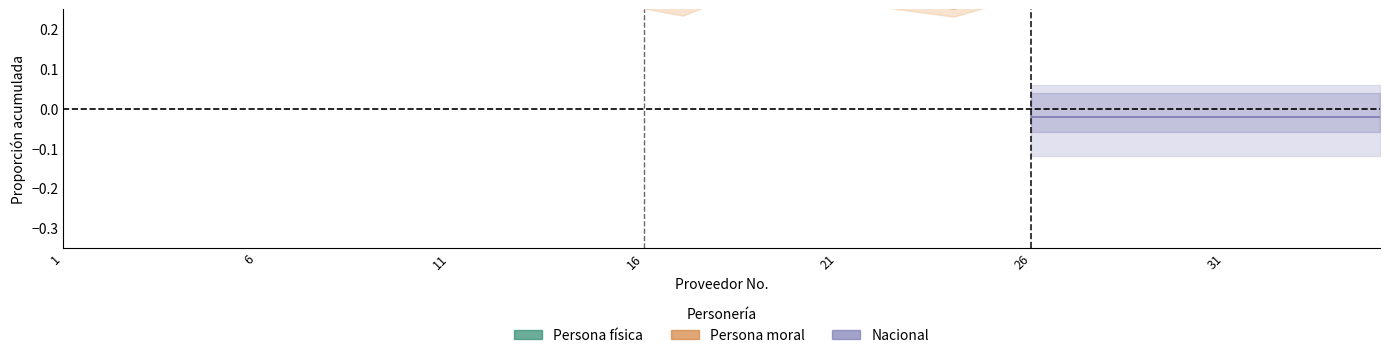

Does the chart display data point markers on the line(s)?

No